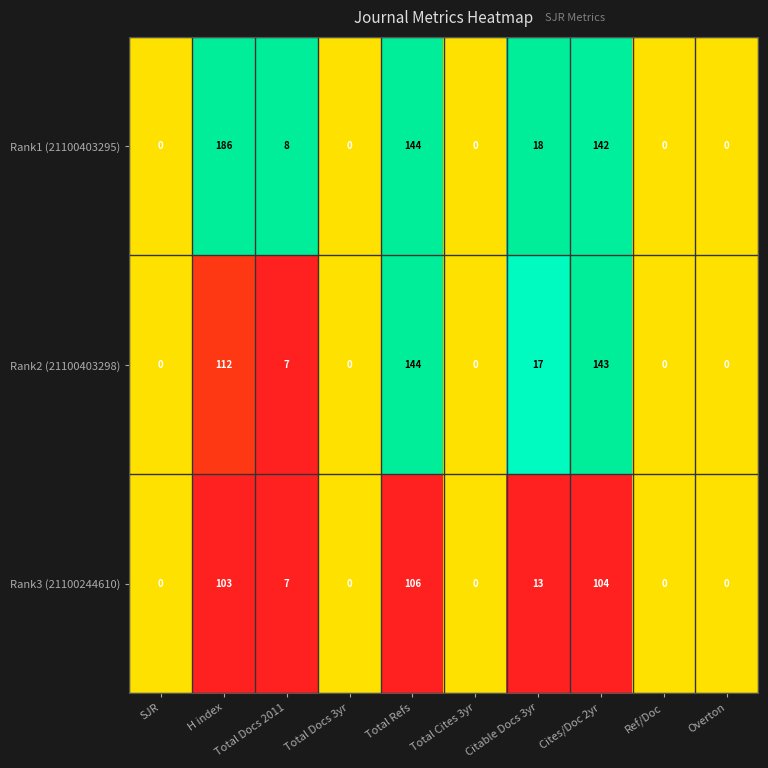

The Rank1 (21100403295) series shows 0 at Total Cites 3yr. True or false?

True